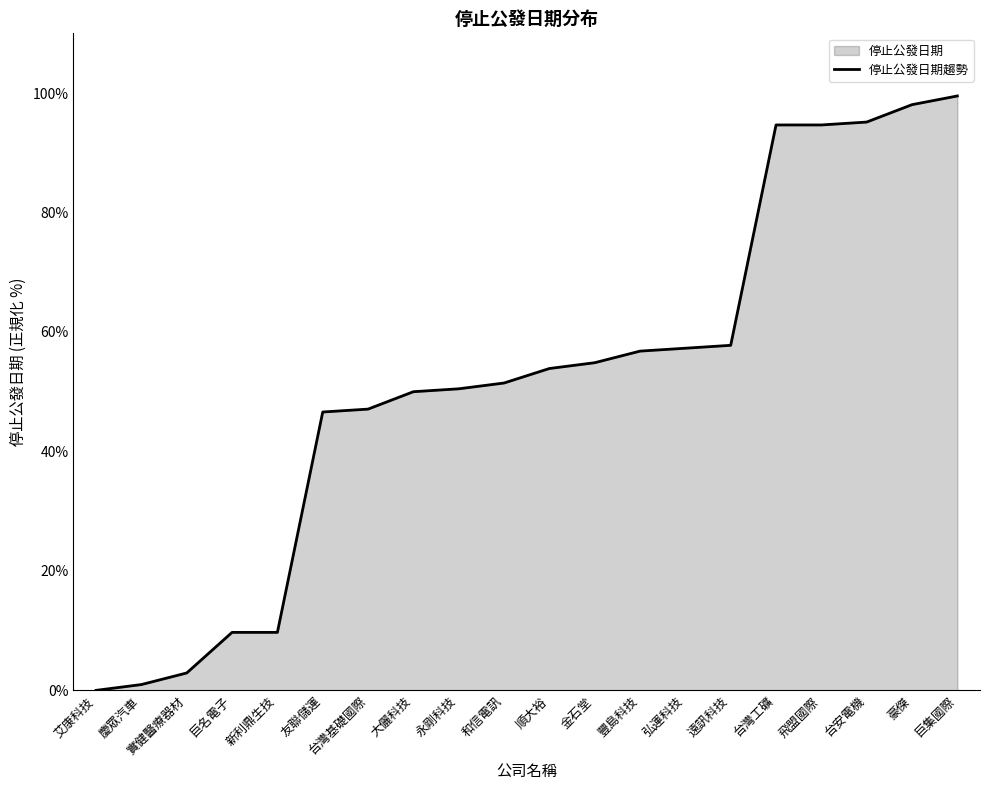

True or false: the data shows 176.4 at 巨集國際.

False